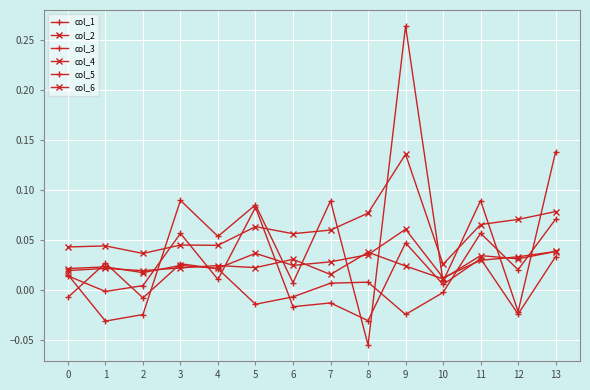

The value of col_5 at 3 is 0.1. True or false?

True